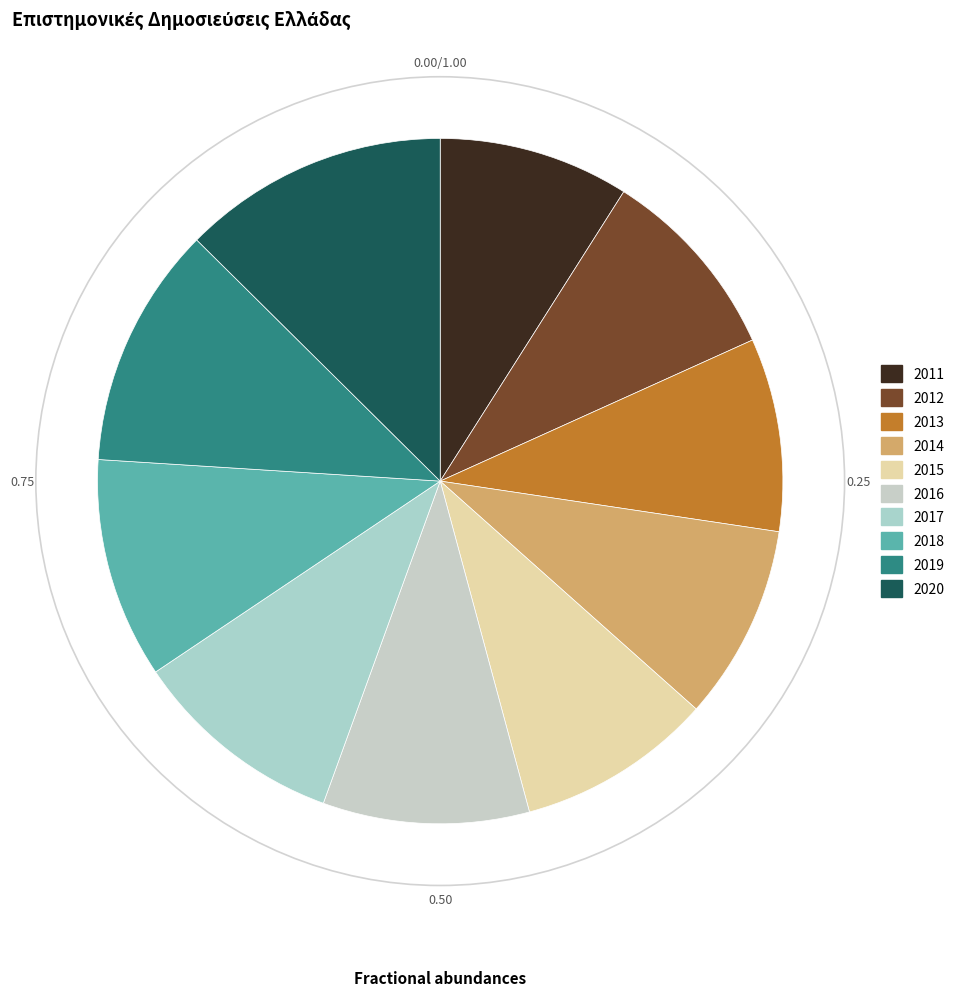

Count the number of slices in the pie.

10